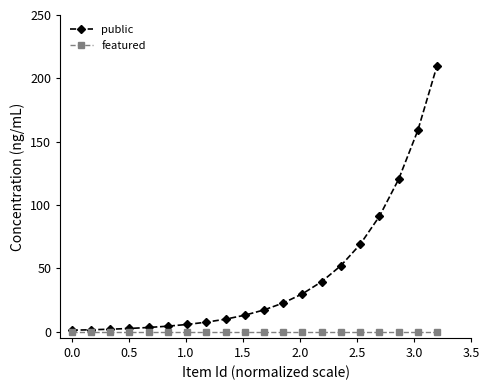

Which series has the largest total across all categories?

public